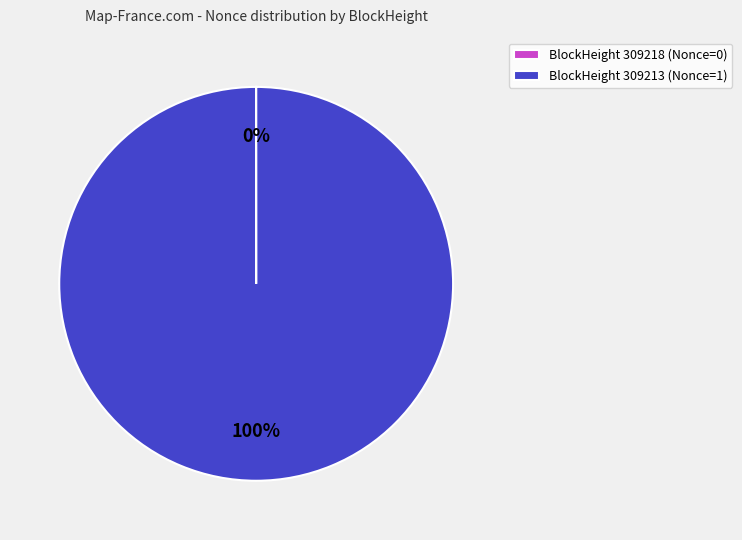

What is the majority slice?

BlockHeight 309213 (Nonce=1)